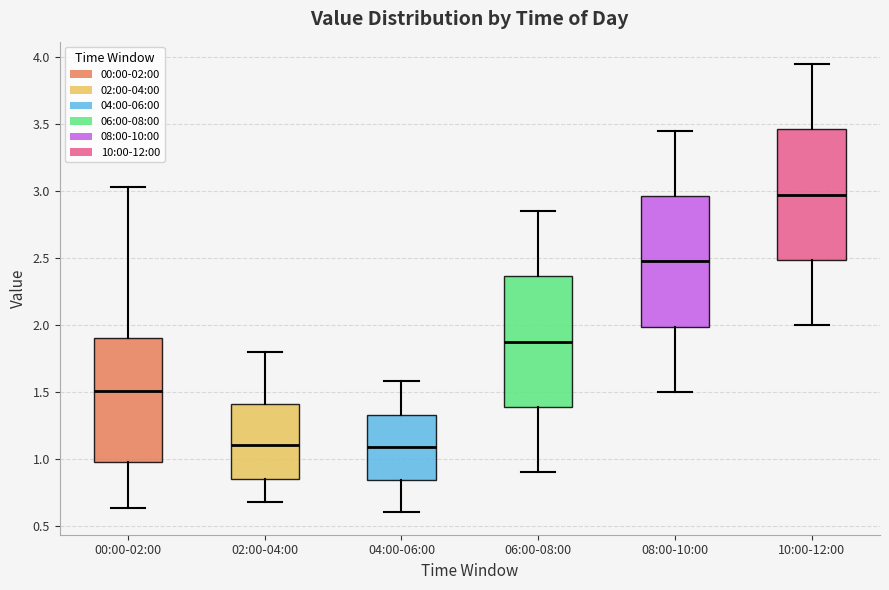

Reading left to right, read every box against the y-axis: the position of its median line, the range the box covers, and the ends of its whiskers. The values are not printed on the chart, so give them approximately, as read against the axis.

00:00-02:00: median 1.50, box 1.00 to 1.90, whiskers 0.65 to 3.05
02:00-04:00: median 1.10, box 0.85 to 1.40, whiskers 0.70 to 1.80
04:00-06:00: median 1.10, box 0.85 to 1.35, whiskers 0.60 to 1.60
06:00-08:00: median 1.90, box 1.40 to 2.35, whiskers 0.90 to 2.85
08:00-10:00: median 2.50, box 2.00 to 2.95, whiskers 1.50 to 3.45
10:00-12:00: median 3.00, box 2.50 to 3.45, whiskers 2.00 to 3.95